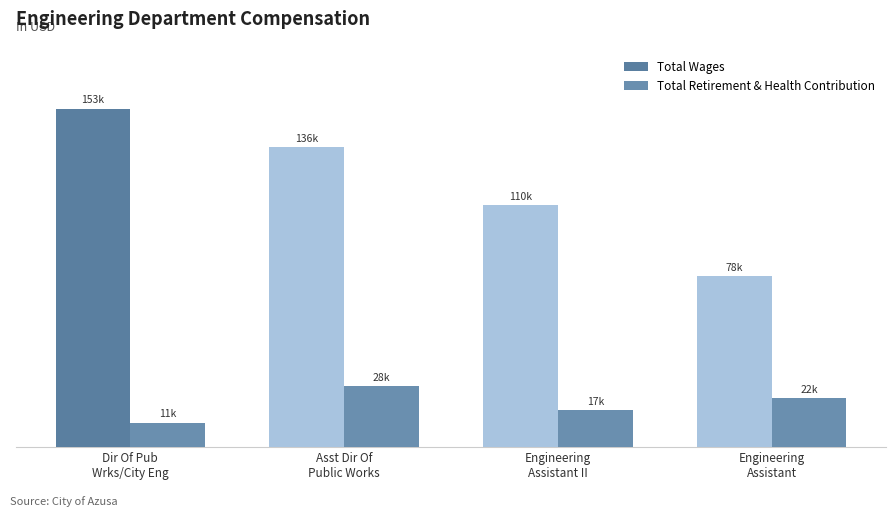

What is the lowest value of the Total Wages series?

77524